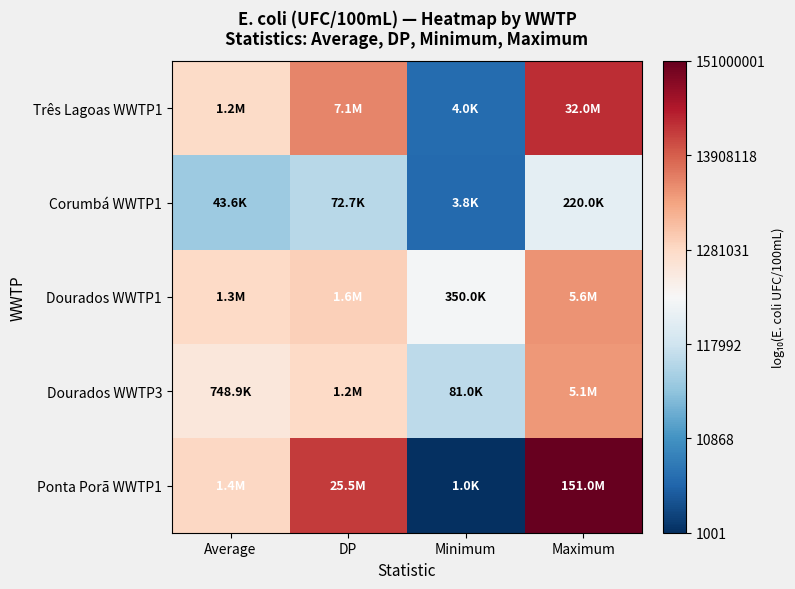

Rank the series at DP from highest to lowest value.

Ponta Porã WWTP1, Três Lagoas WWTP1, Dourados WWTP1, Dourados WWTP3, Corumbá WWTP1